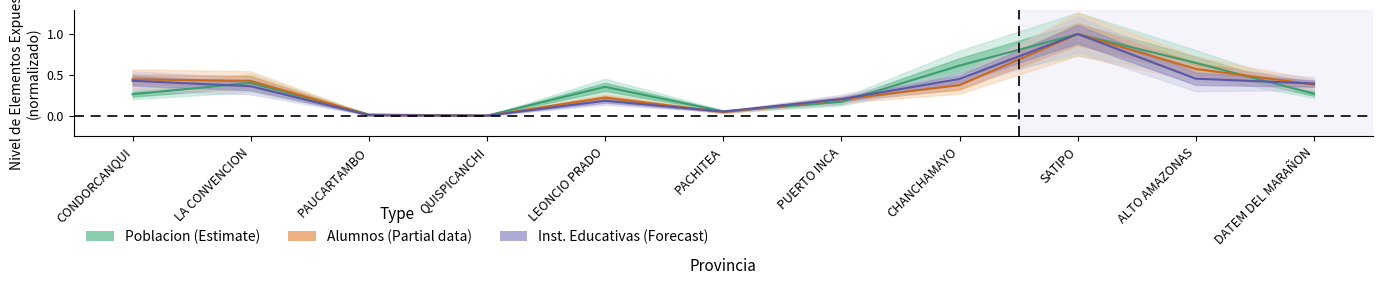

What position from the right is PUERTO INCA?

5